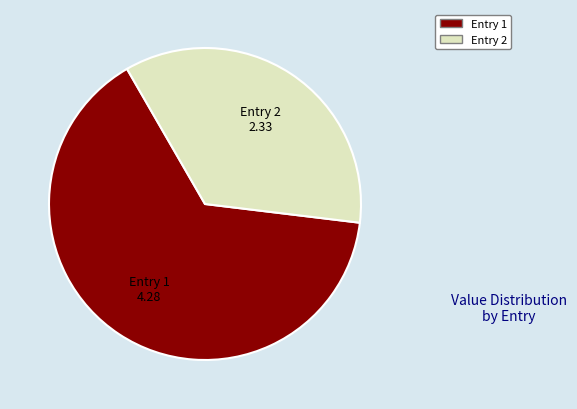

Combined, do Entry 2 and Entry 1 account for over 50%?

Yes